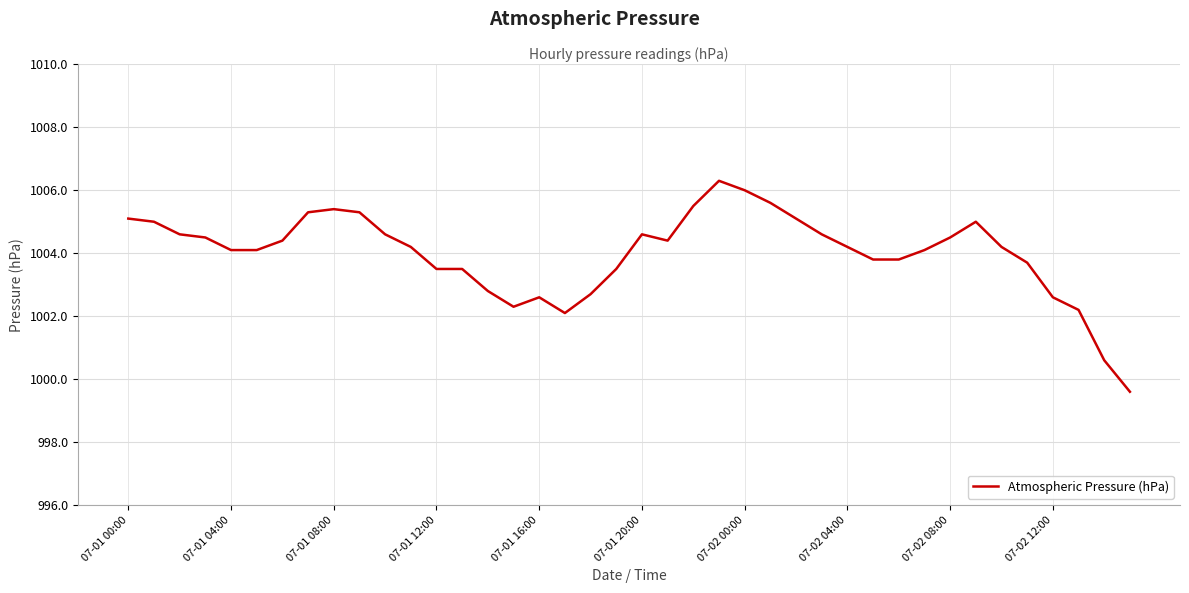

What is the minimum value shown in the chart?

999.6